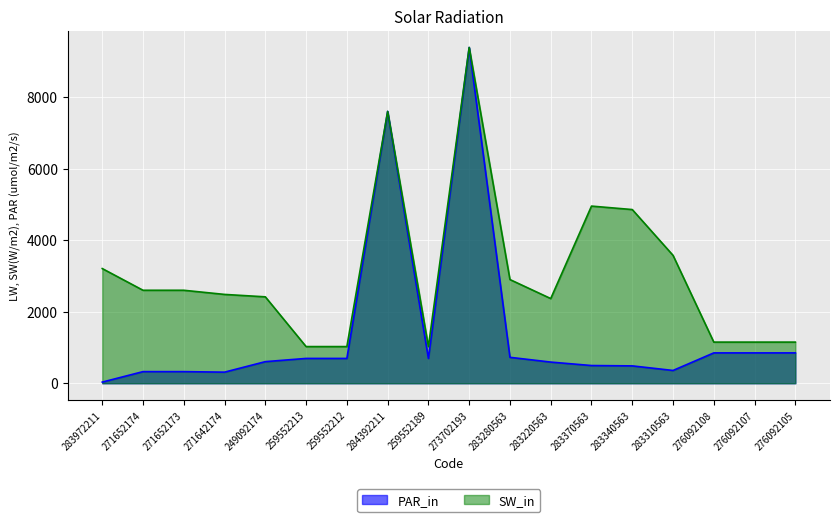

What is the difference between the highest and lowest values at 283370563?

4455.4